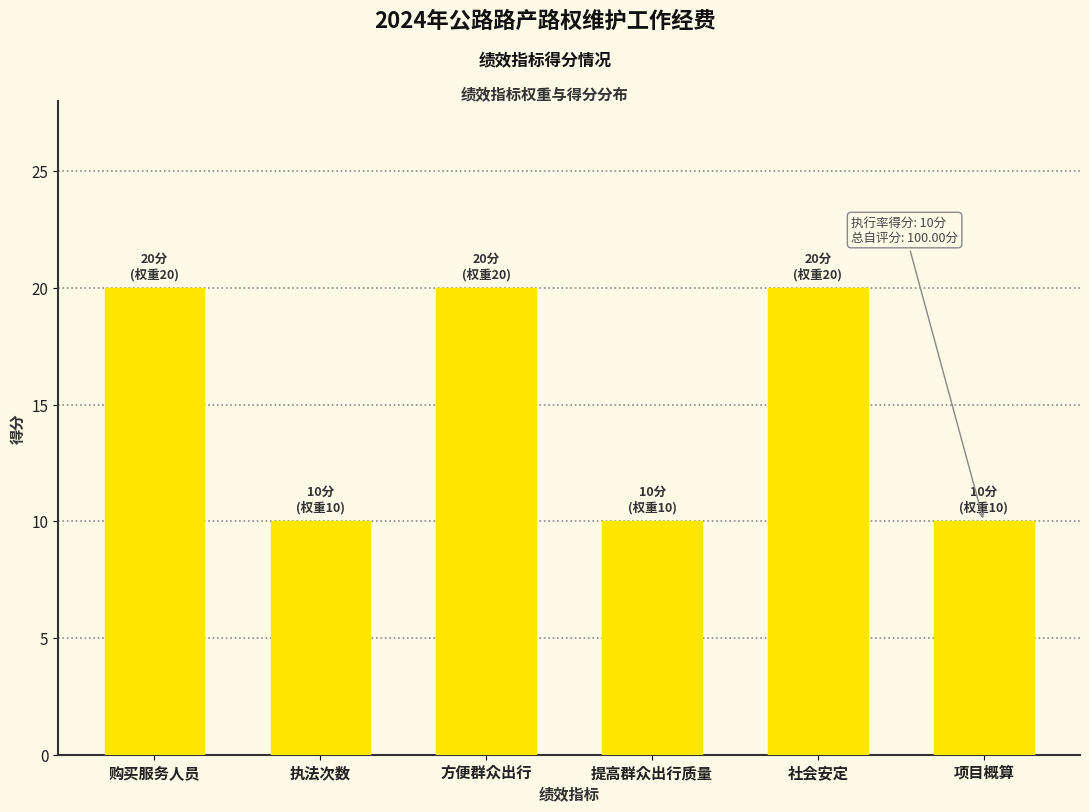

How many bars are there in total?

6